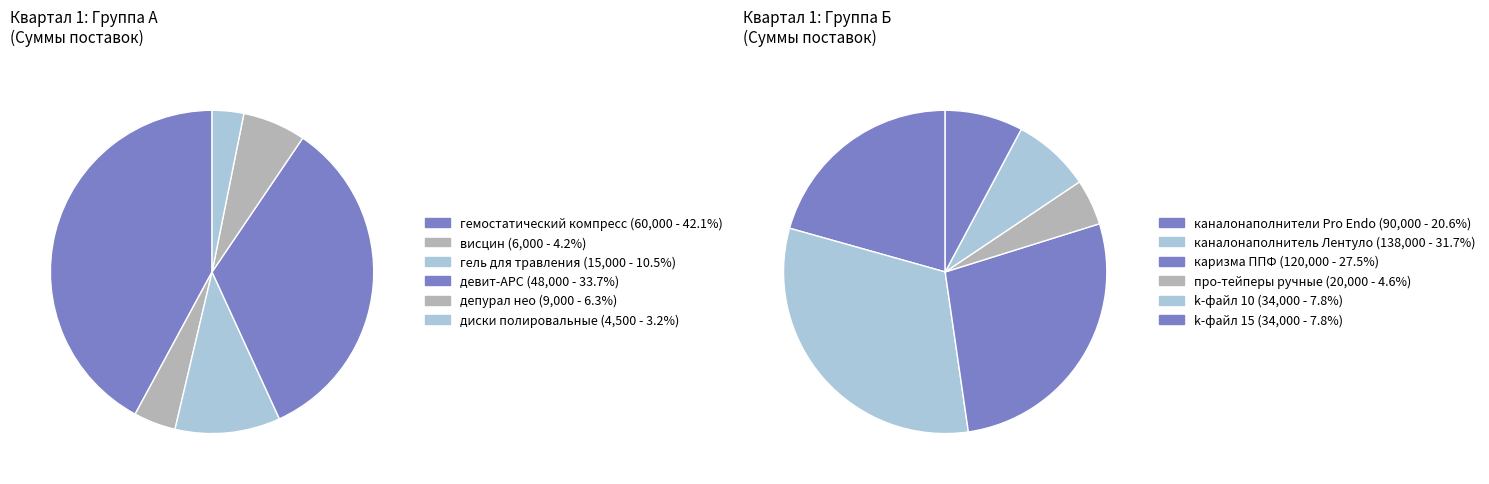

Is it true that про-тейперы ручные is 18% of the pie?

False